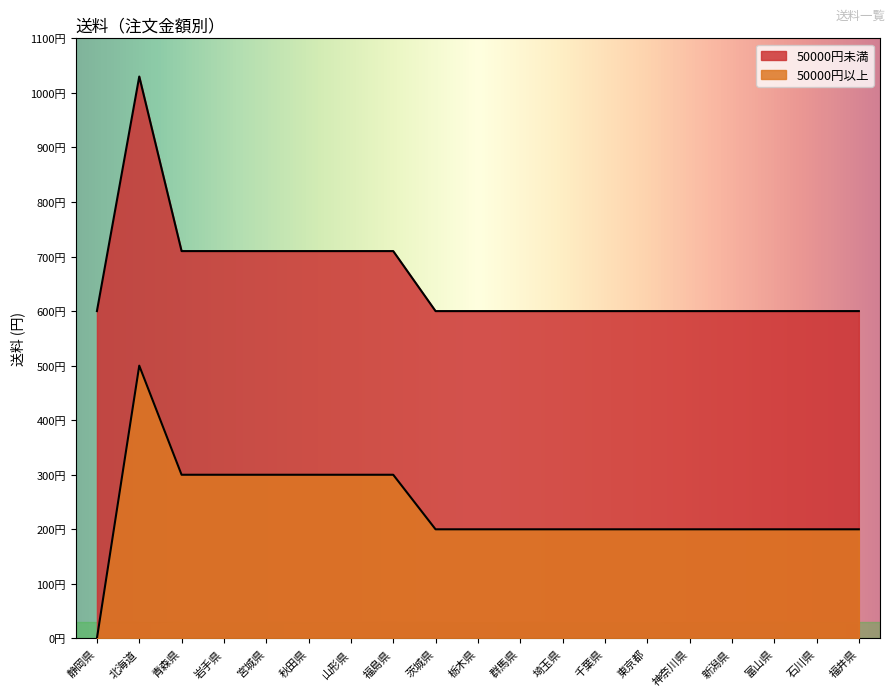

Between 岩手県 and 茨城県, which is larger?

岩手県